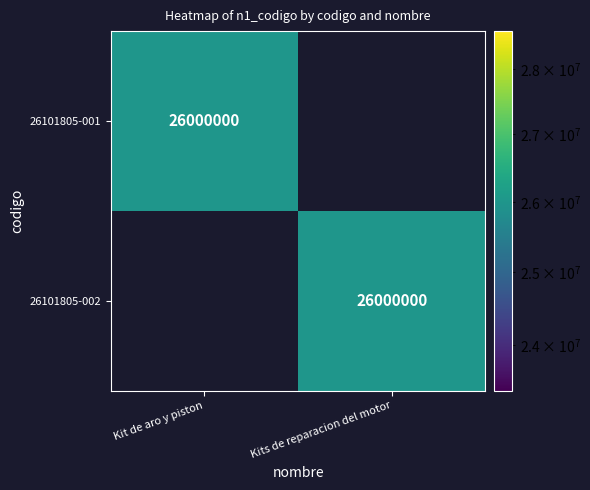

The 26101805-001 series shows 26000000 at Kit de aro y piston. True or false?

True